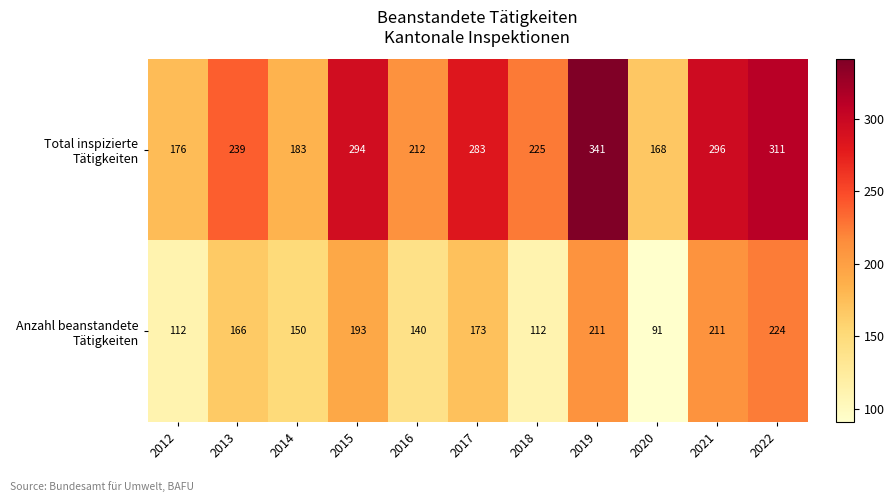

What is the total value across all series at 2017?

456